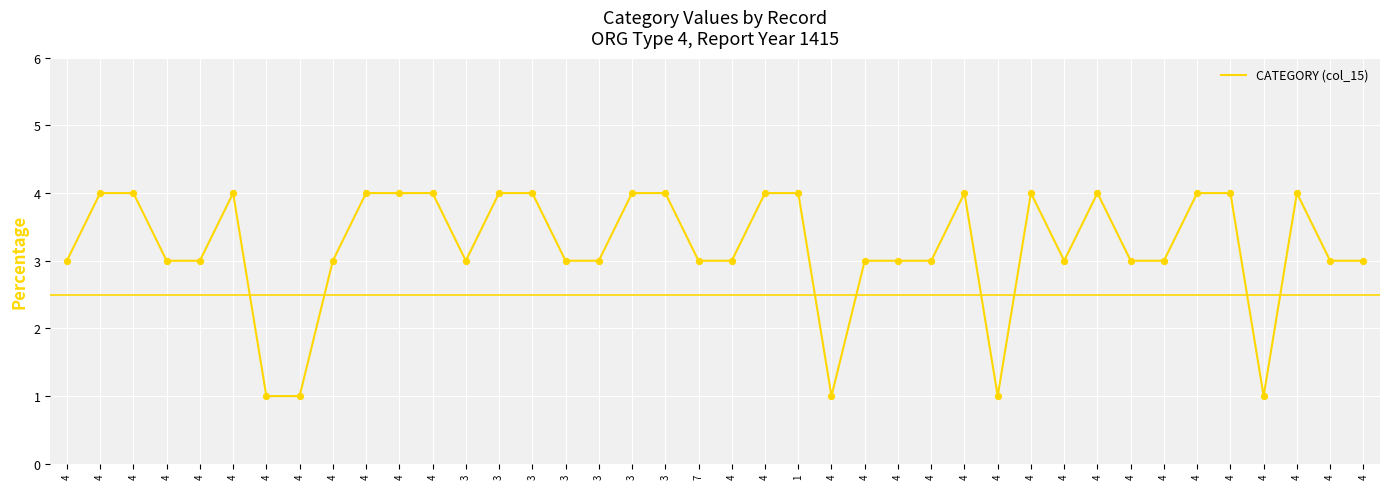

Between 4 and 4, which is larger?

4